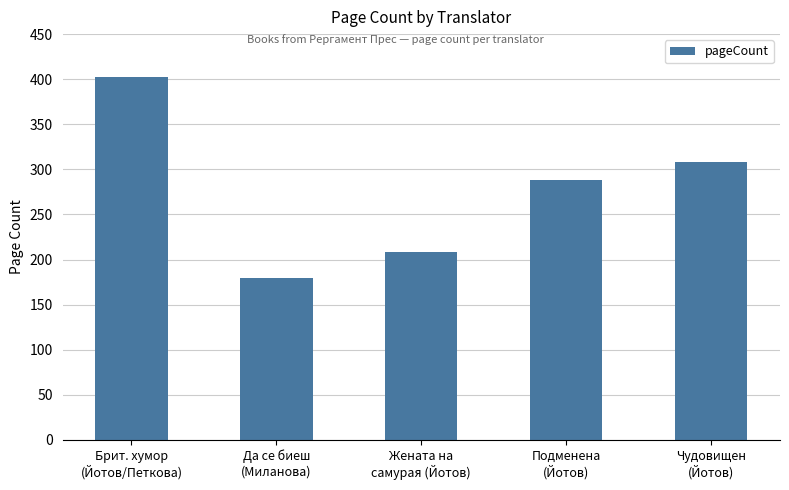

What position from the right is Брит. хумор
(Йотов/Петкова)?

5